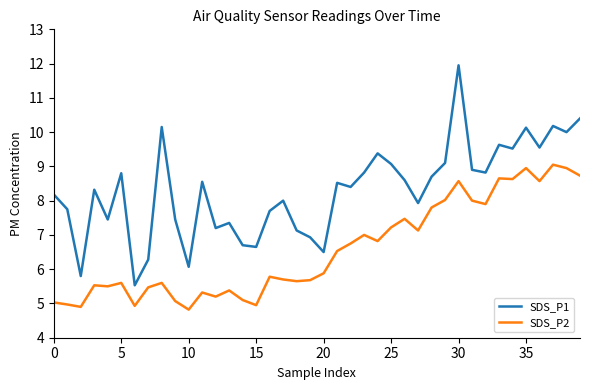

List the series in order of their overall mean, lowest first.

SDS_P2, SDS_P1